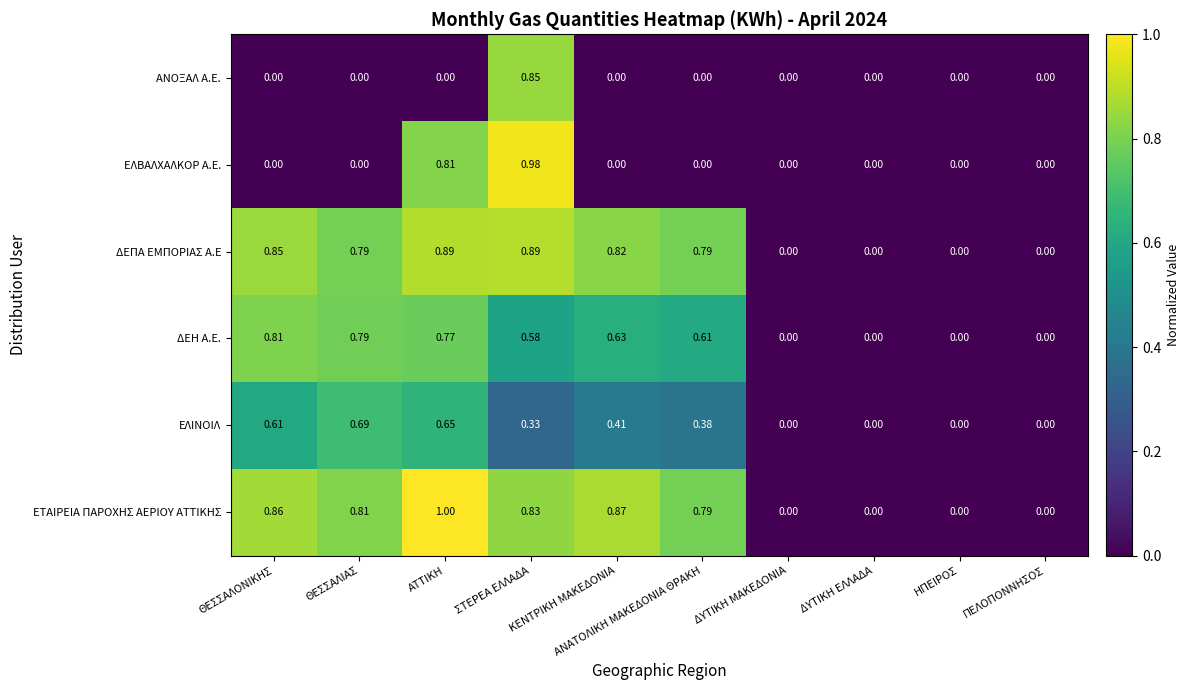

Rank the series at ATTIKH from highest to lowest value.

ΕΤΑΙΡΕΙΑ ΠΑΡΟΧΗΣ ΑΕΡΙΟΥ ΑΤΤΙΚΗΣ, ΔΕΠΑ ΕΜΠΟΡΙΑΣ A.E, ΕΛΒΑΛΧΑΛΚΟΡ A.E., ΔΕΗ A.E., ΕΛΙΝΟΙΛ, ΑΝΟΞΑΛ A.E.